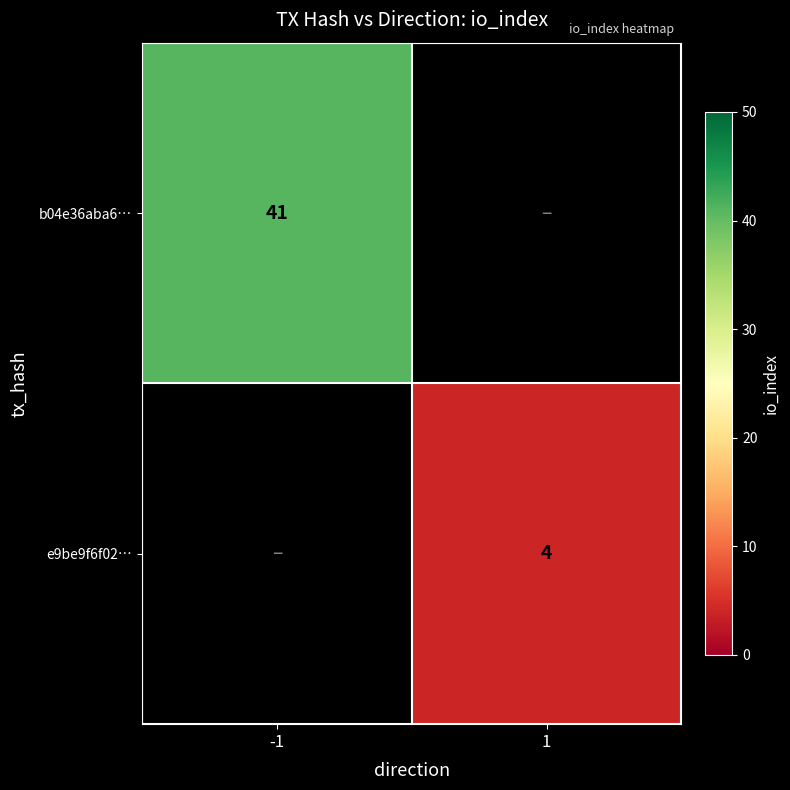

The b04e36aba6… series shows 41 at -1. True or false?

True